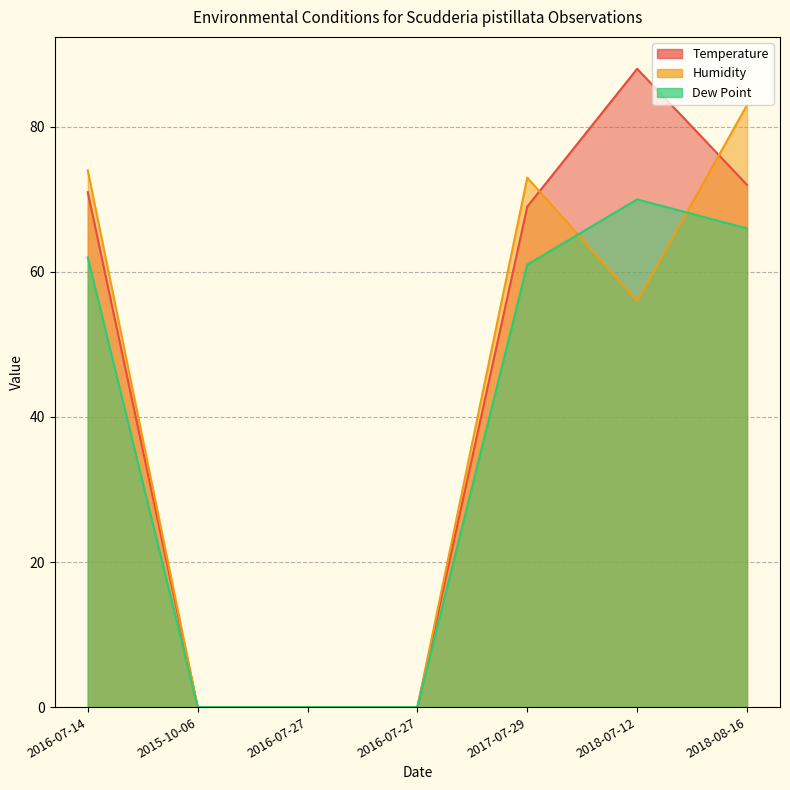

Which category has the lowest value in the Temperature series?

2015-10-06